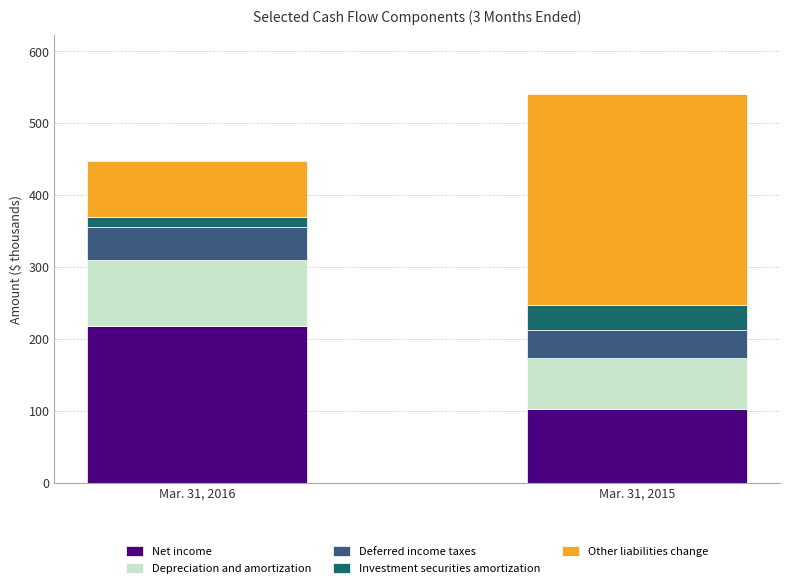

List the labels in order of Net income value, largest first.

Mar. 31, 2016, Mar. 31, 2015